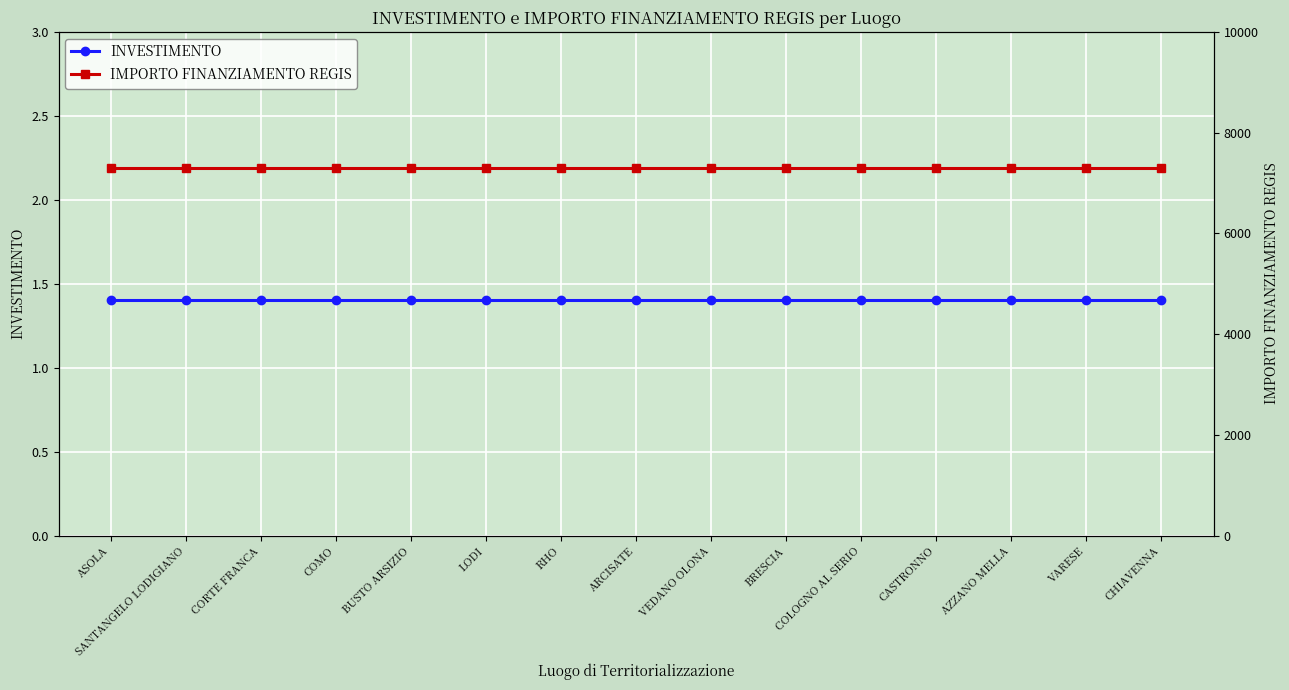

Reading left to right, what are all the values shown in this chart?

INVESTIMENTO: ASOLA=1.4	SANTANGELO LODIGIANO=1.4	CORTE FRANCA=1.4	COMO=1.4	BUSTO ARSIZIO=1.4	LODI=1.4	RHO=1.4	ARCISATE=1.4	VEDANO OLONA=1.4	BRESCIA=1.4	COLOGNO AL SERIO=1.4	CASTRONNO=1.4	AZZANO MELLA=1.4	VARESE=1.4	CHIAVENNA=1.4
IMPORTO FINANZIAMENTO REGIS: ASOLA=7301.0	SANTANGELO LODIGIANO=7301.0	CORTE FRANCA=7301.0	COMO=7301.0	BUSTO ARSIZIO=7301.0	LODI=7301.0	RHO=7301.0	ARCISATE=7301.0	VEDANO OLONA=7301.0	BRESCIA=7301.0	COLOGNO AL SERIO=7301.0	CASTRONNO=7301.0	AZZANO MELLA=7301.0	VARESE=7301.0	CHIAVENNA=7301.0